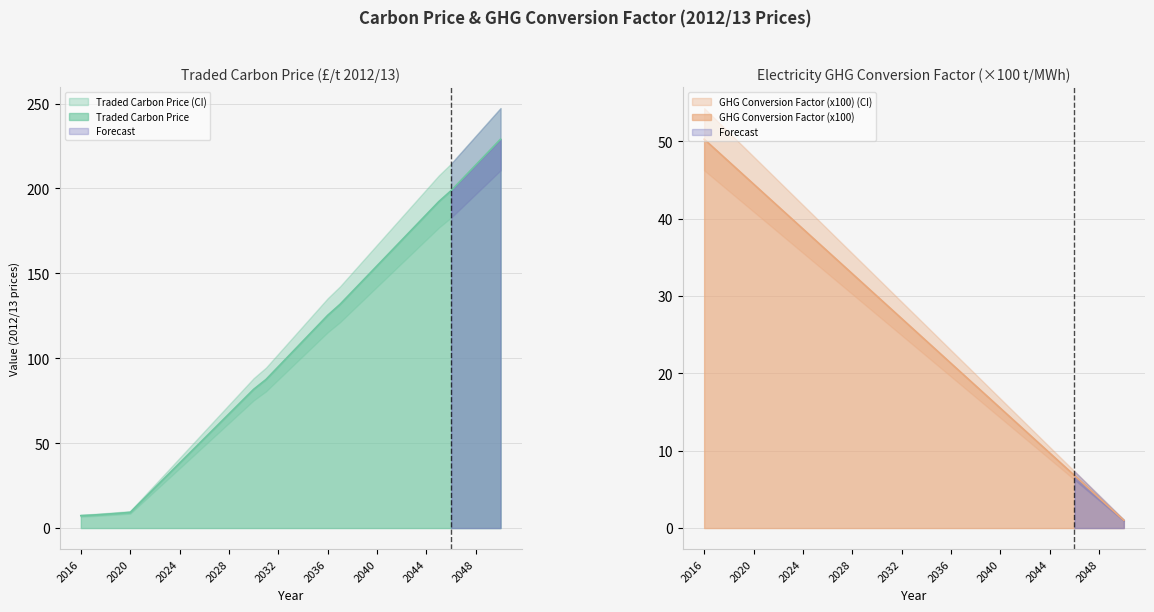

Where does the Traded Carbon Price series first go above 102?

2033